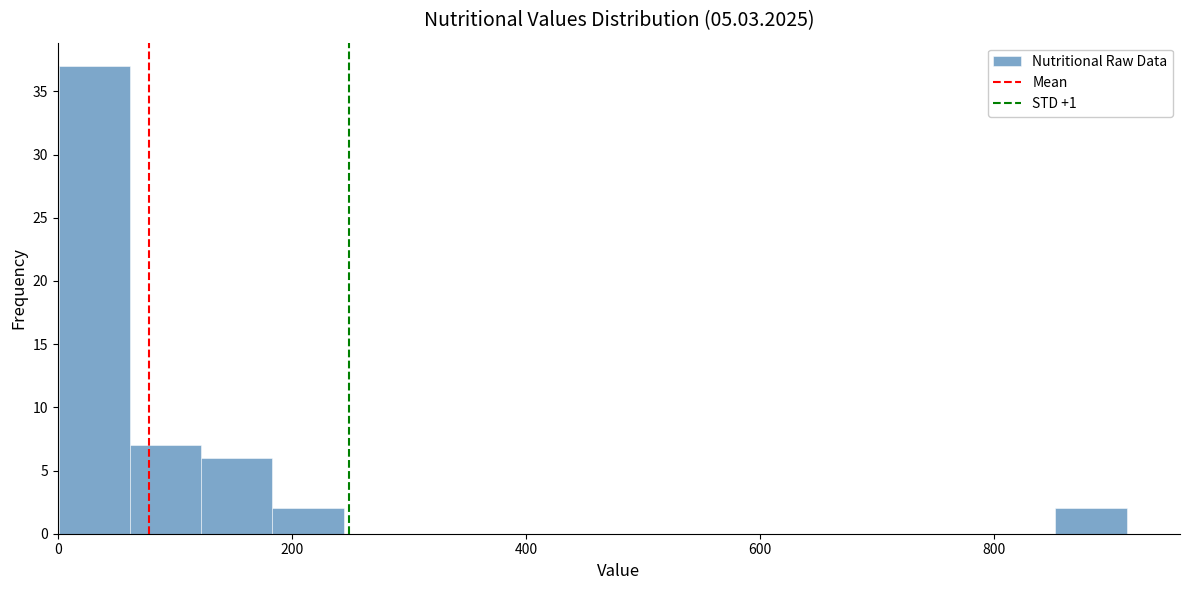

Read against the x-axis, roughly where is the centre of the tallest bar?

40